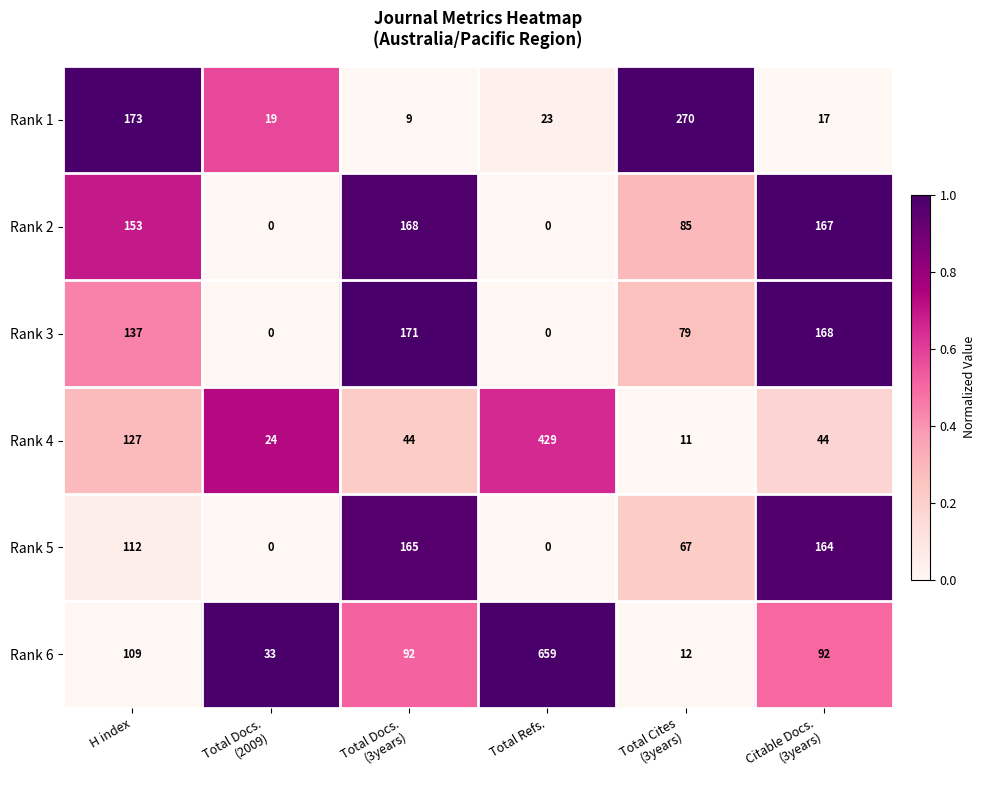

What is the highest value of the Rank 1 series?

270